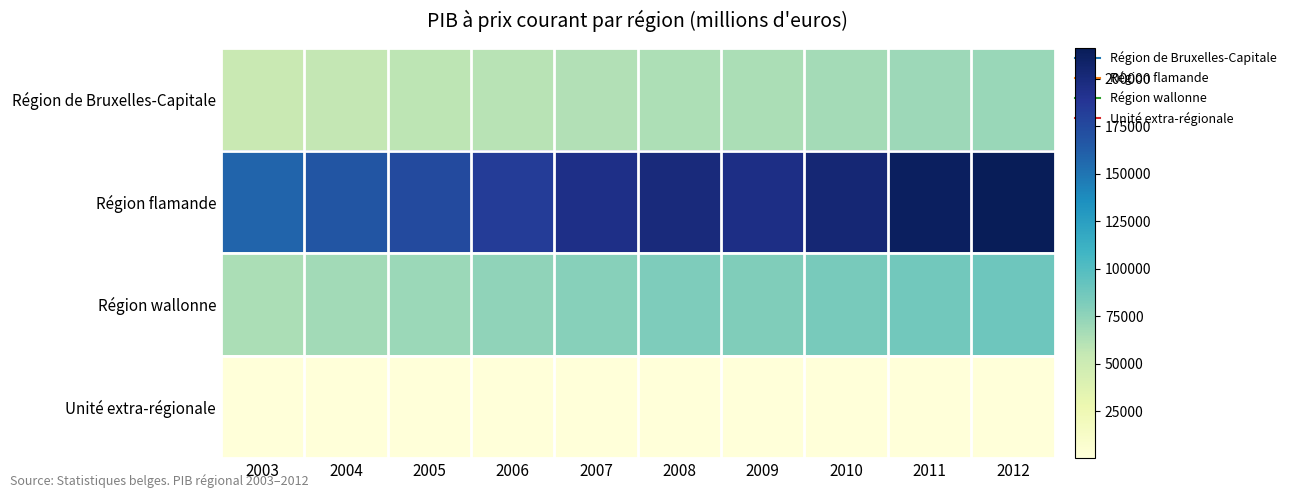

Rank the series by their maximum value, from lowest to highest.

Unité extra-régionale, Région de Bruxelles-Capitale, Région wallonne, Région flamande